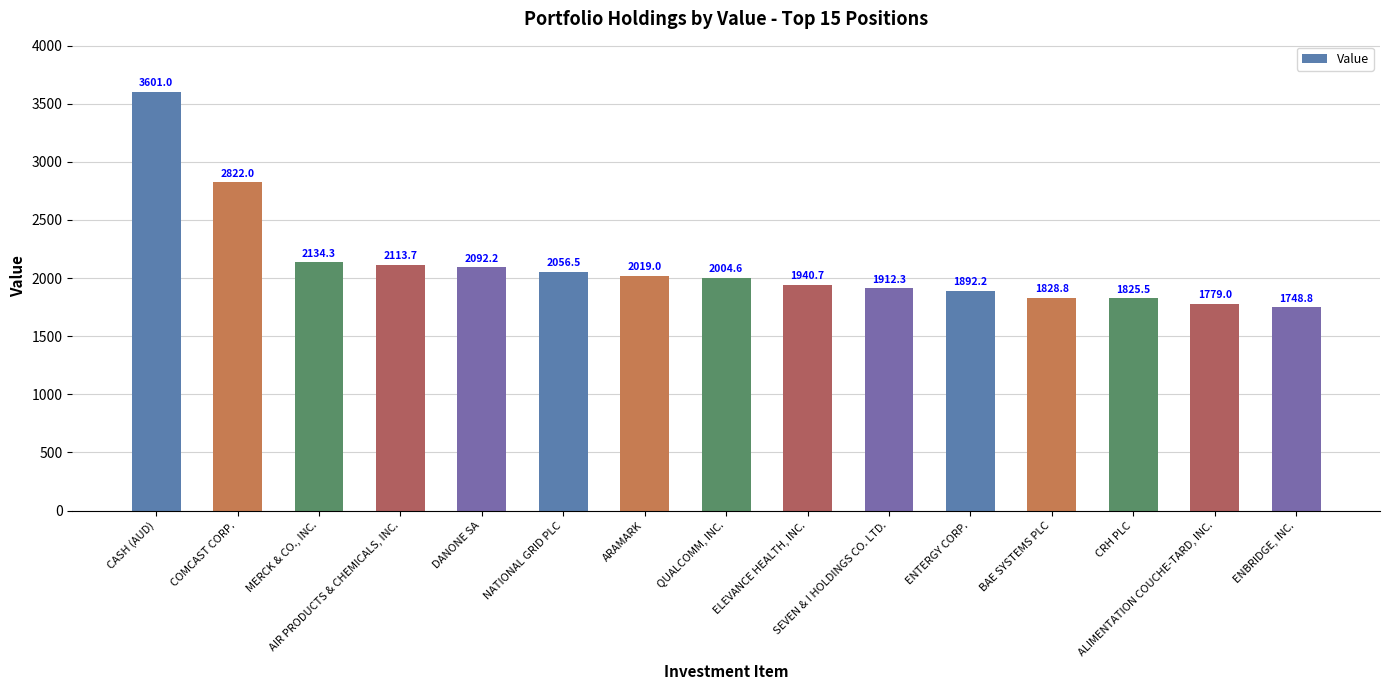

True or false: the data shows 1828.8 at BAE SYSTEMS PLC.

True